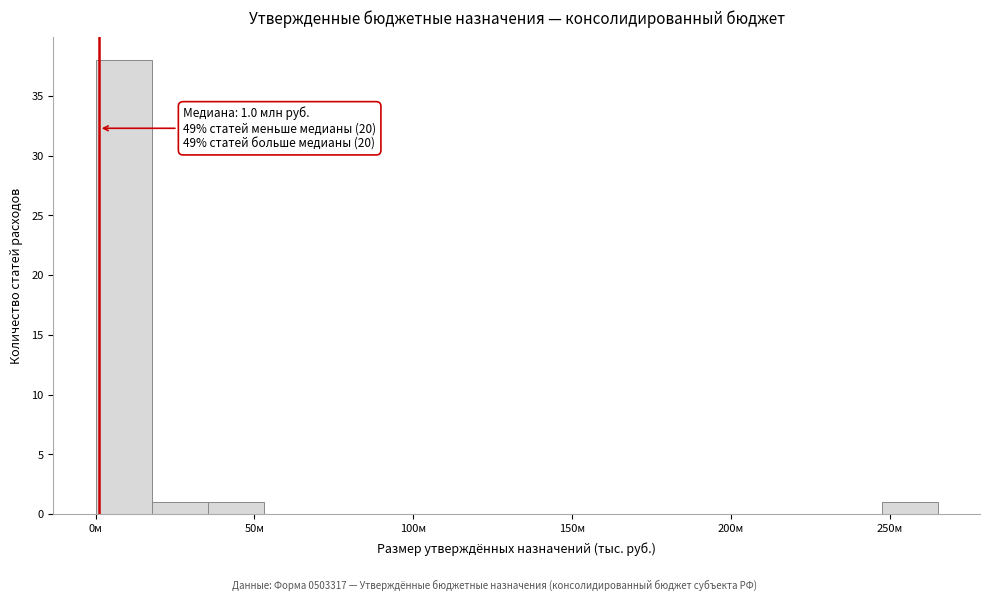

Around what value on the x-axis is the tallest bar? Give the approximate position of its centre, as read against the axis.

10